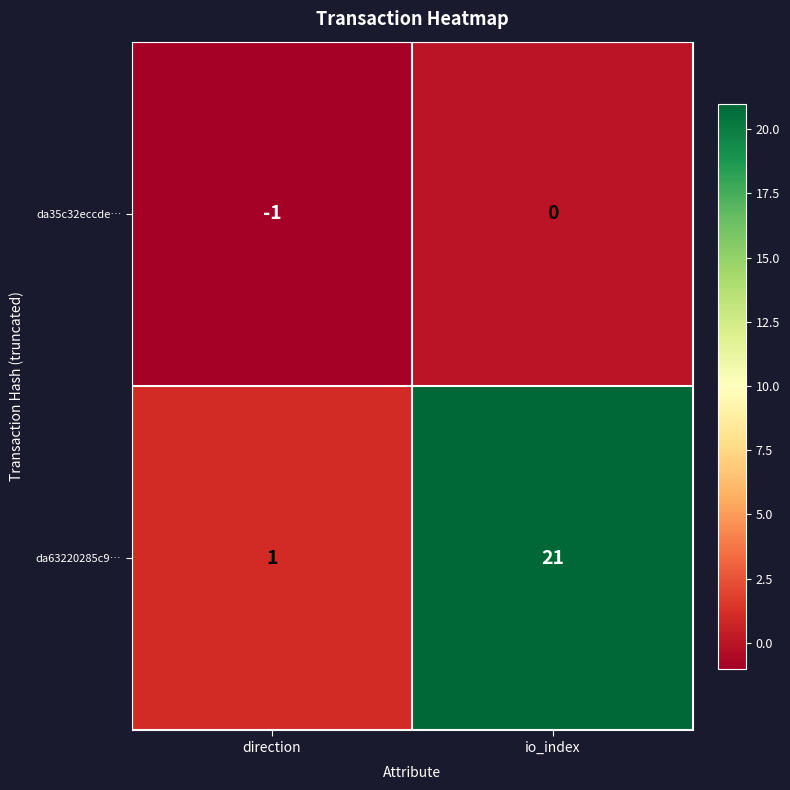

How many series are shown in this chart?

2